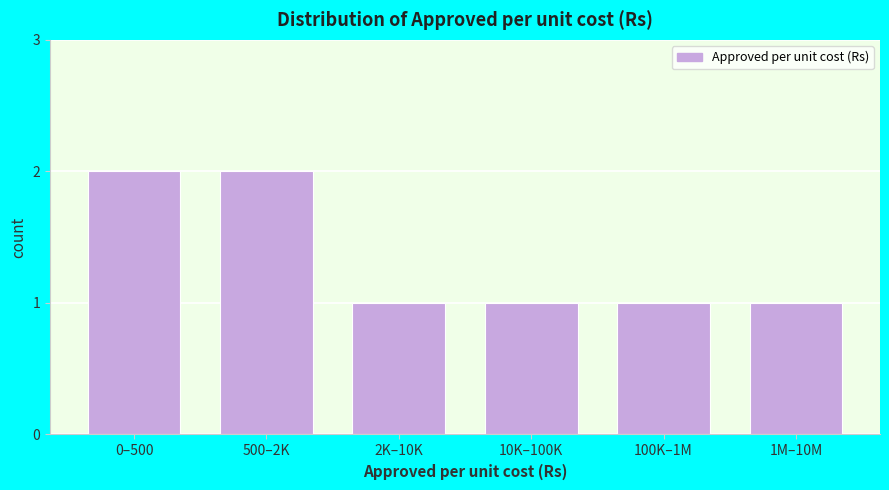

Reading left to right, extract all data points from this chart.

2	2	1	1	1	1